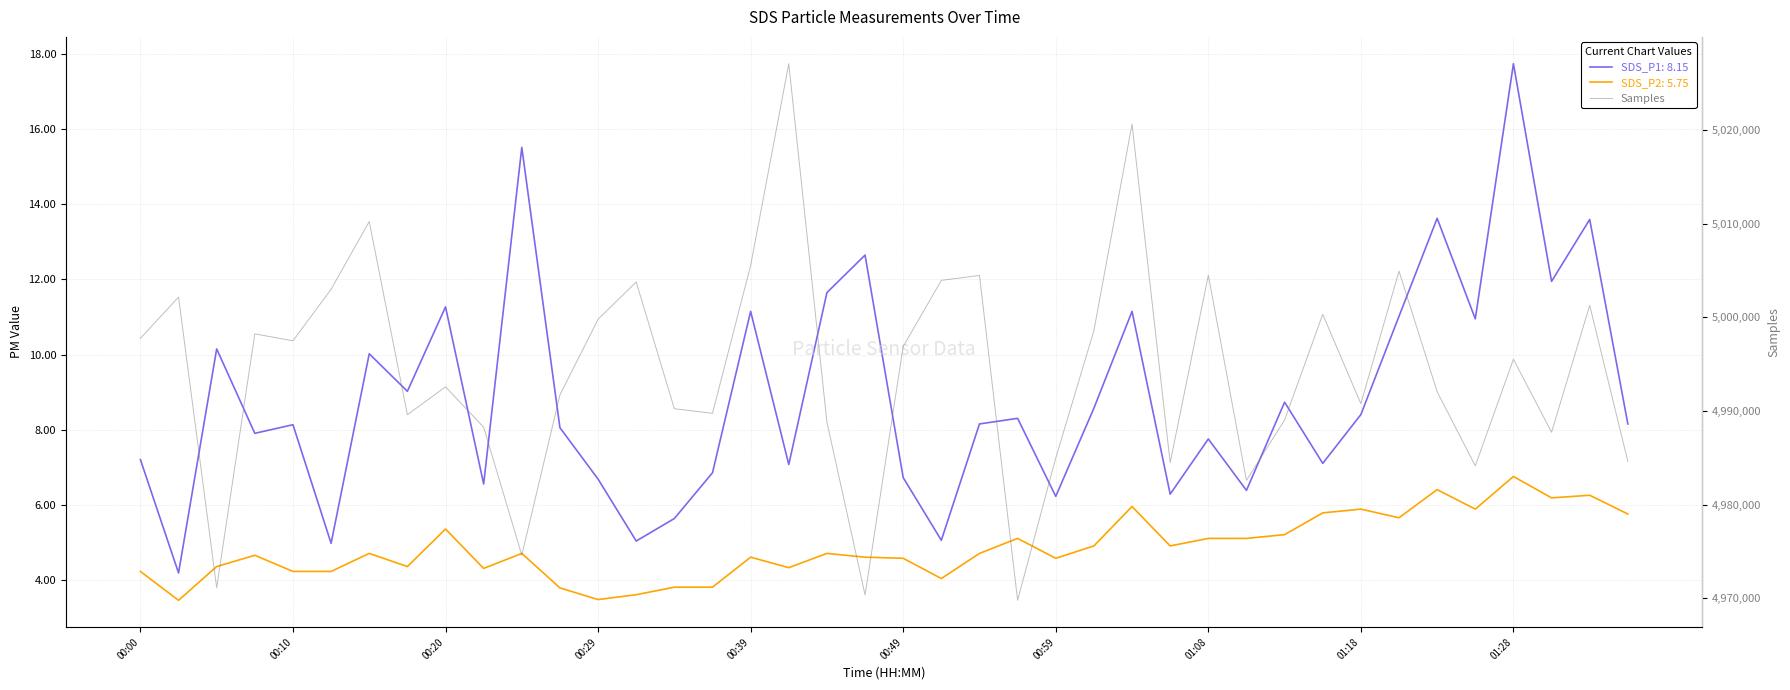

Which series has the largest range (max minus min)?

Samples